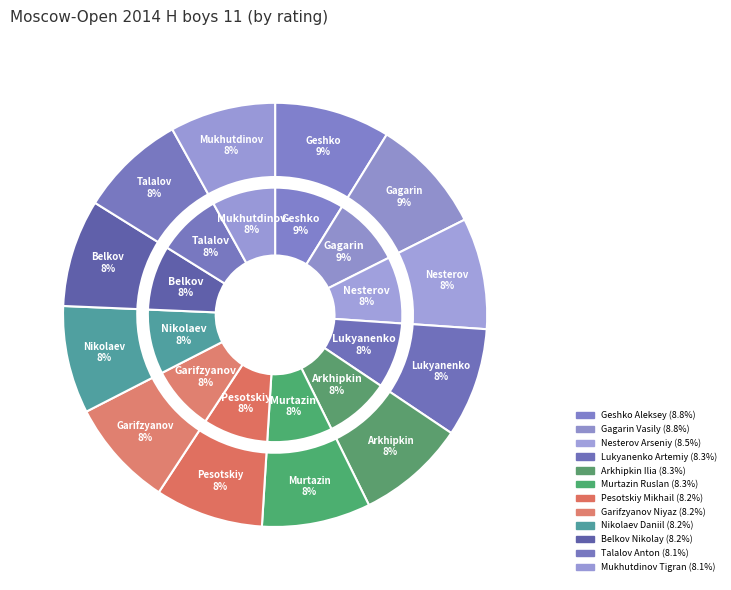

What is the largest slice in the pie chart?

Geshko Aleksey